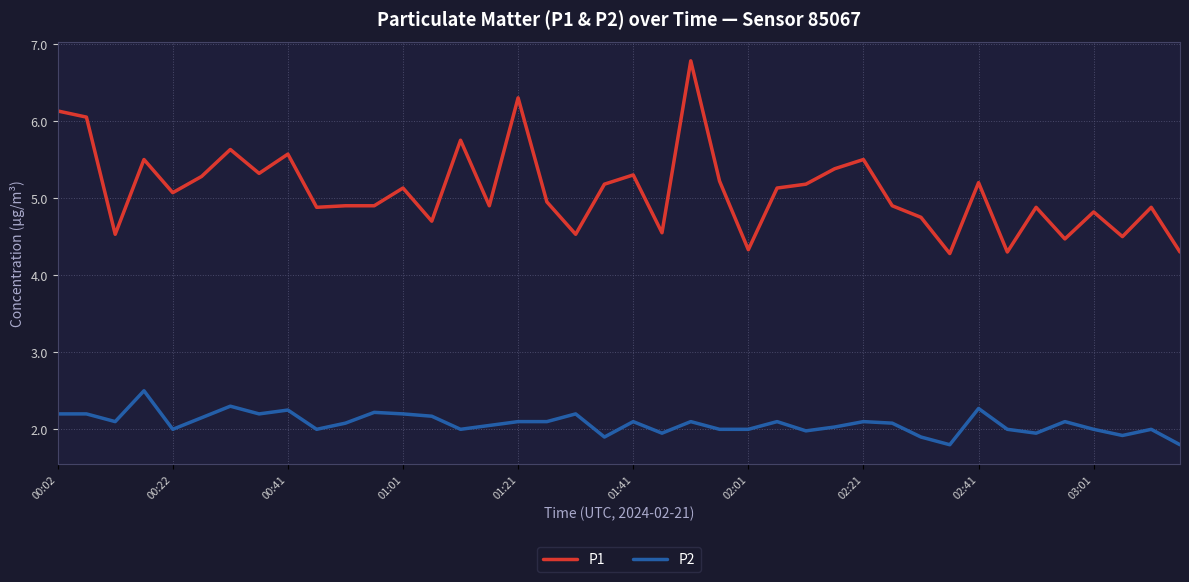

What is the difference between the maximum and minimum values in the P1 series?

2.5